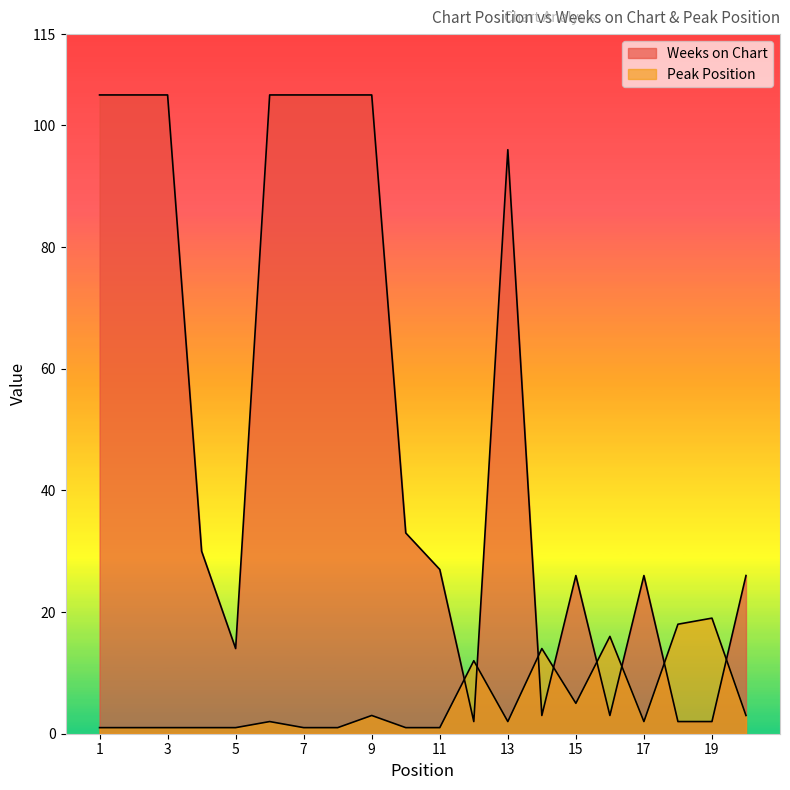

Where does the Weeks on Chart series first go above 30?

1